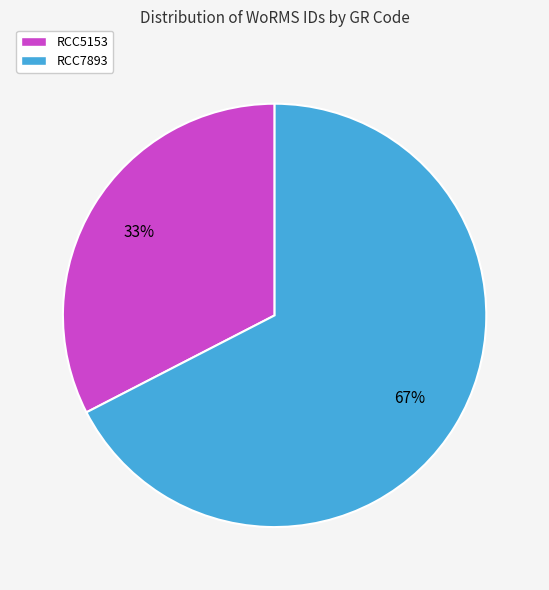

Does RCC5153 account for over 50% of the chart?

No